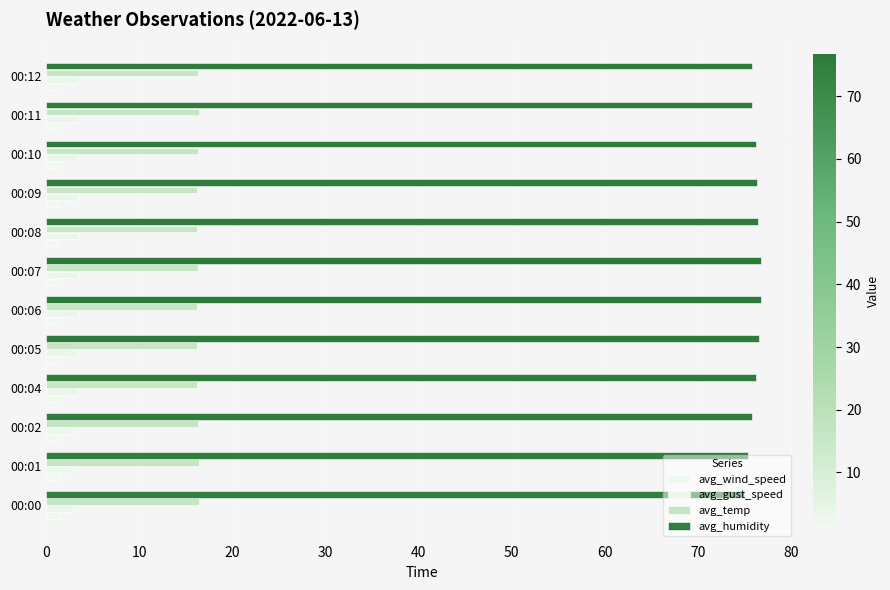

Count the avg_gust_speed values in the range 3 to 4.

9